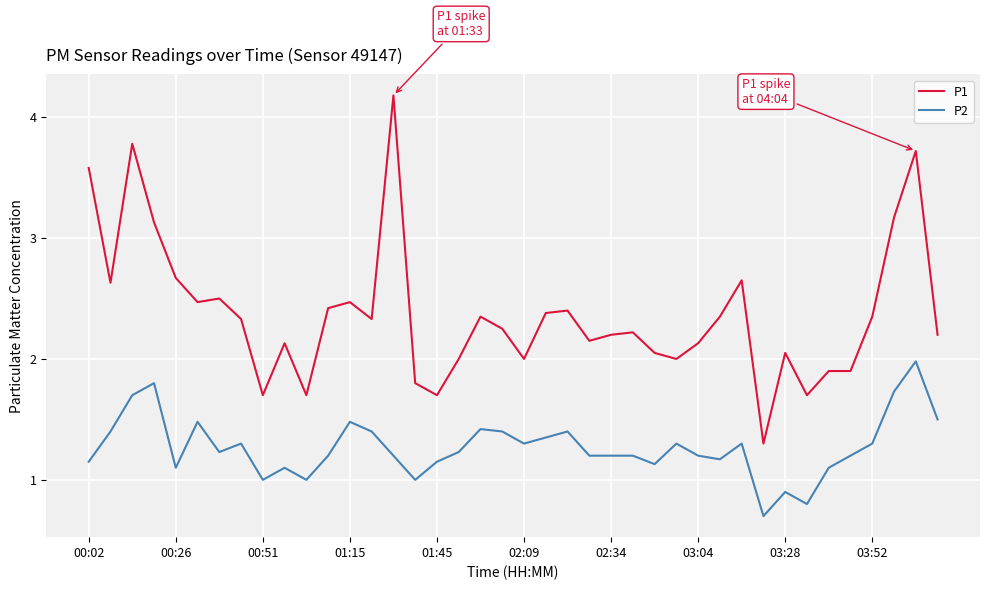

True or false: P2 and P1 intersect in this chart.

False